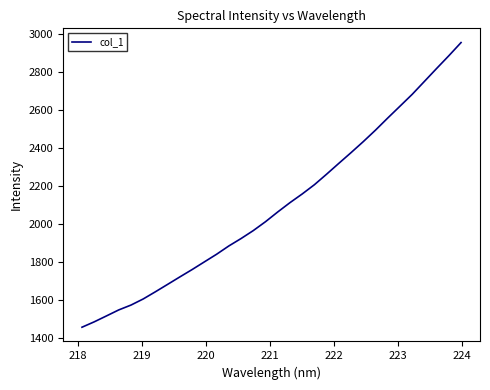

What is the maximum value shown in the chart?

2954.9